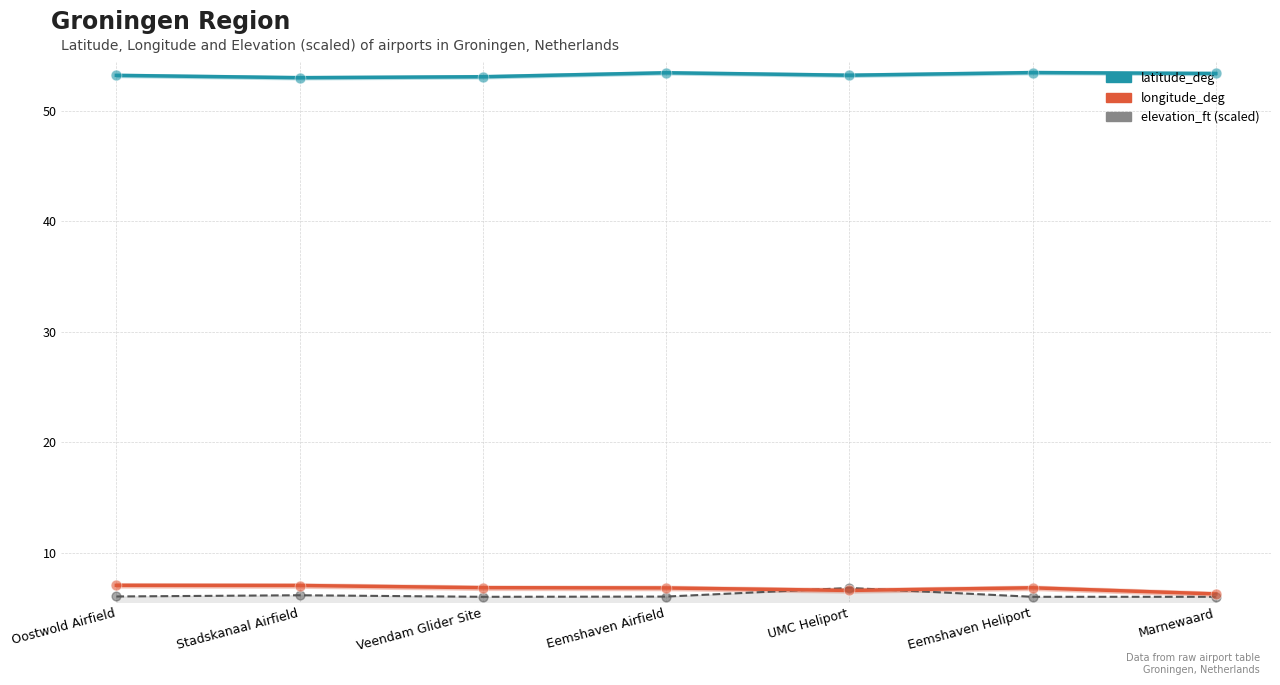

At which category is the sum across all series the highest?

UMC Heliport